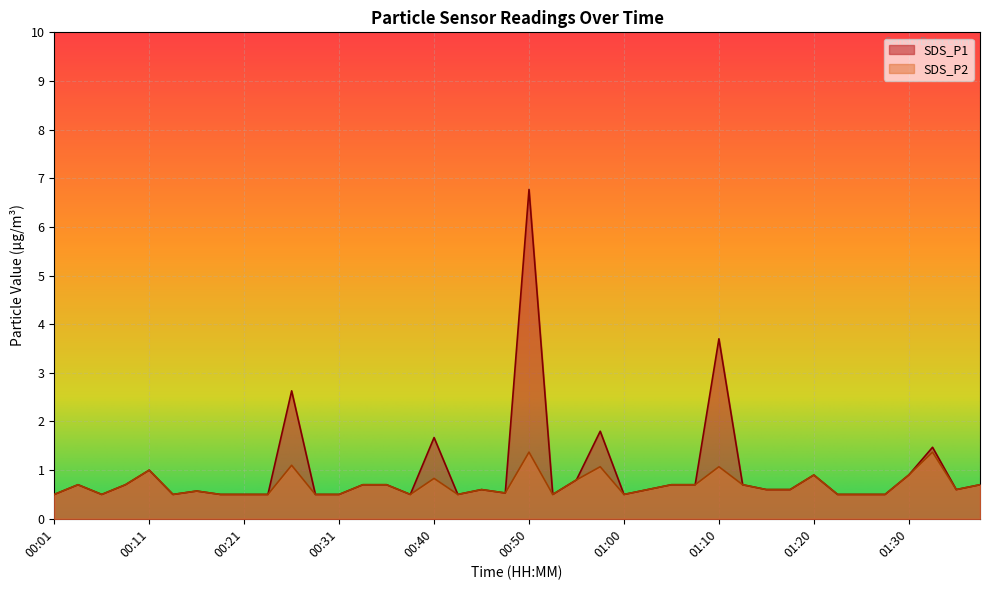

How many lines are shown in the chart?

2